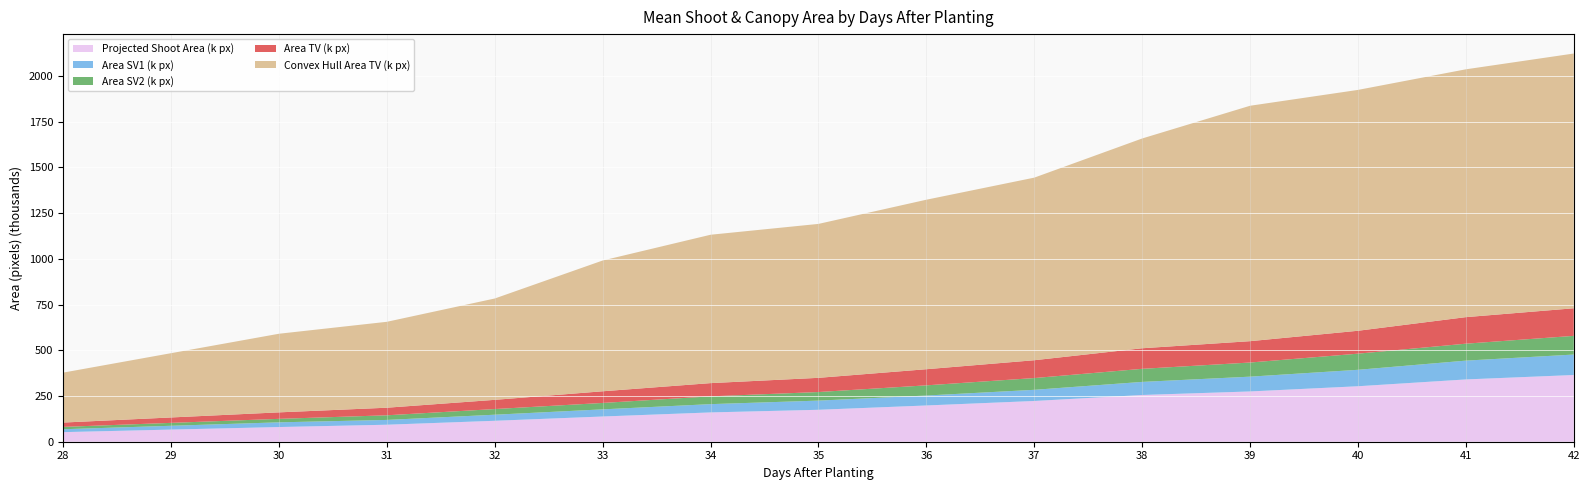

What is the total value across all series at 37?

1443.5